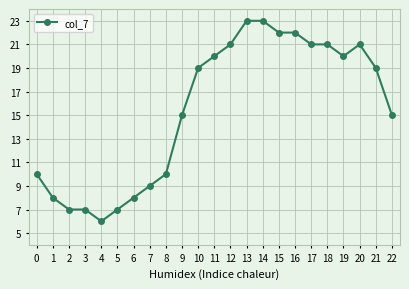

What is the value of the 23rd point from the left?

15